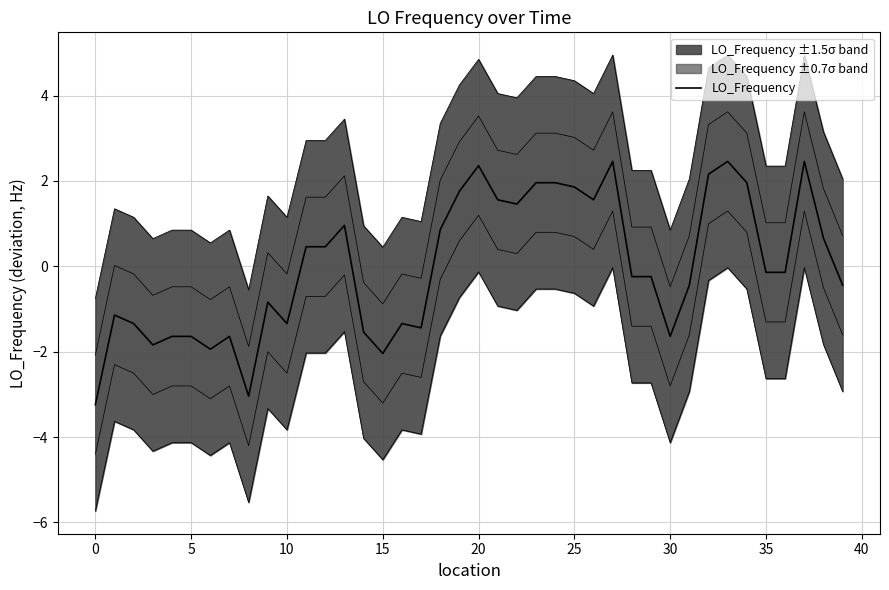

Does the chart have visible grid lines?

Yes